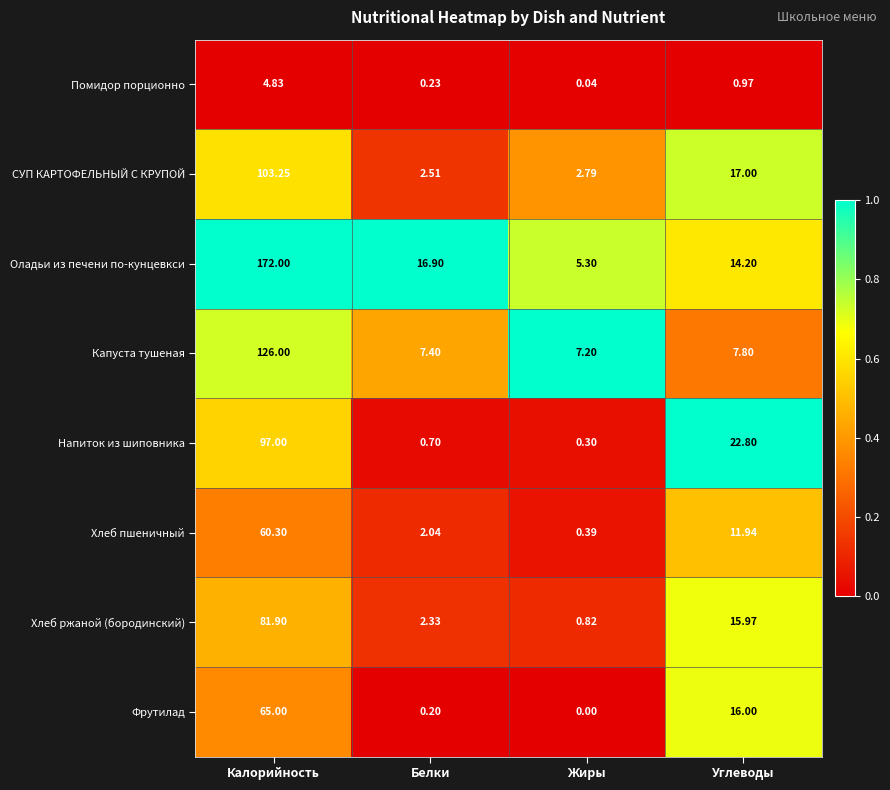

Between Жиры and Углеводы, which series saw the biggest shift?

Напиток из шиповника